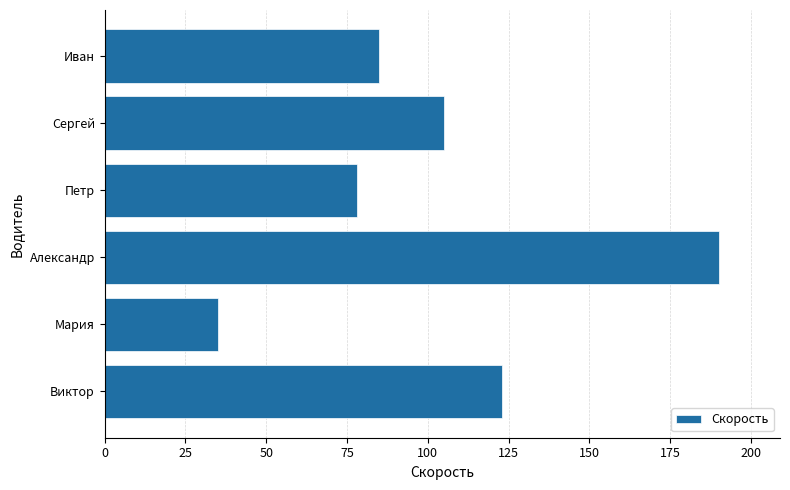

Reading bottom to top, extract all data points from this chart.

Виктор=123	Мария=35	Александр=190	Петр=78	Сергей=105	Иван=85